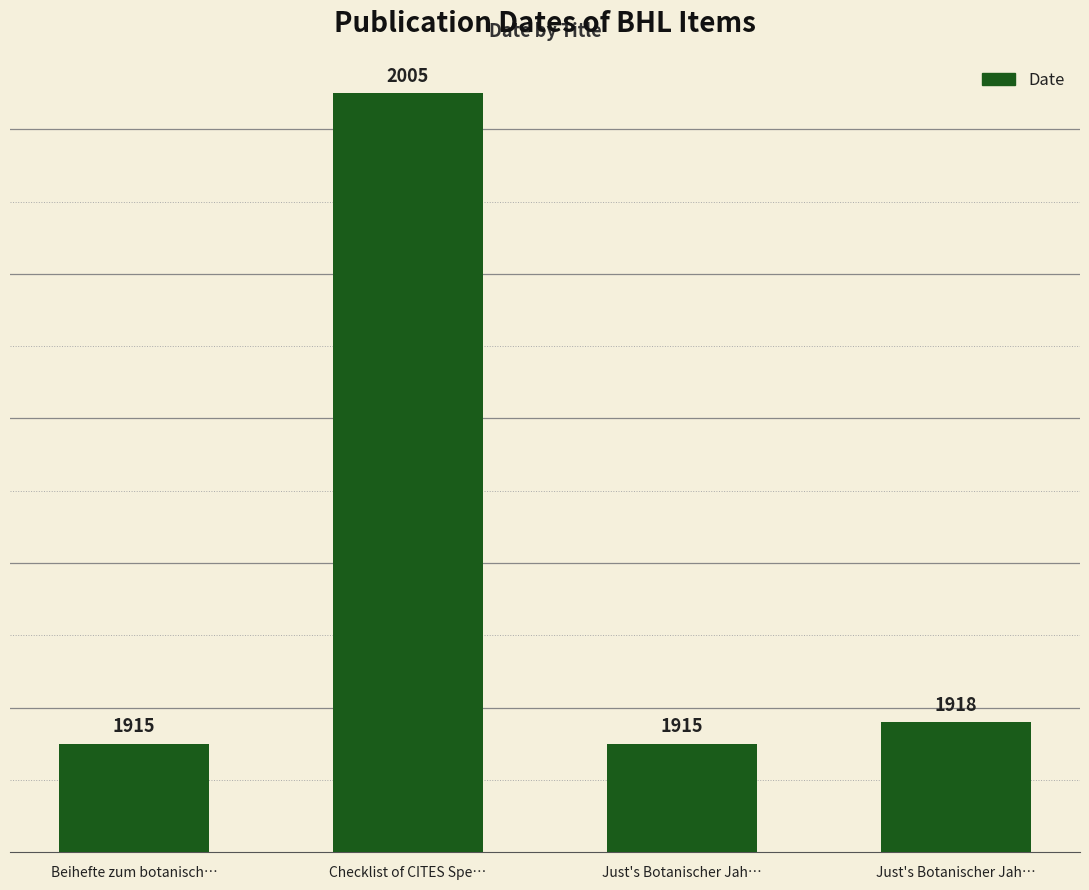

At which category does the chart reach its peak across all series?

Checklist of CITES Spe…